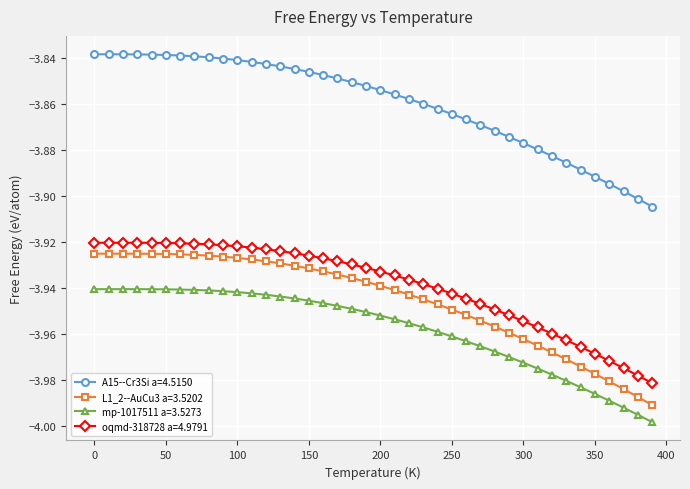

What is the sum of all A15--Cr3Si a=4.5150 values?

-154.4